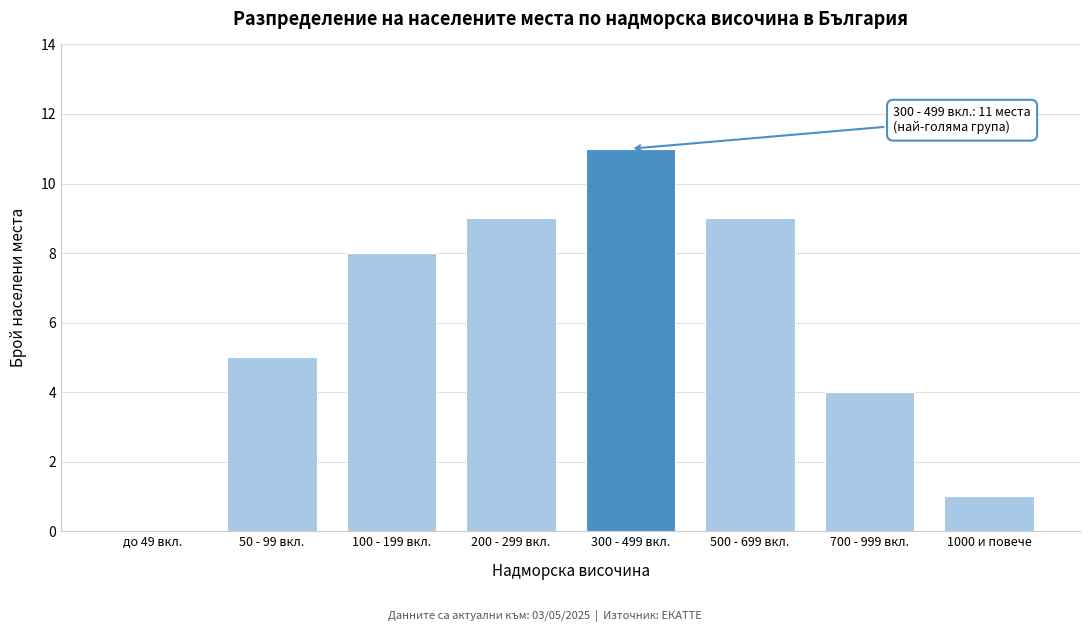

Reading right to left, transcribe all the data shown in this chart.

1000 и повече=1	700 - 999 вкл.=4	500 - 699 вкл.=9	300 - 499 вкл.=11	200 - 299 вкл.=9	100 - 199 вкл.=8	50 - 99 вкл.=5	до 49 вкл.=0